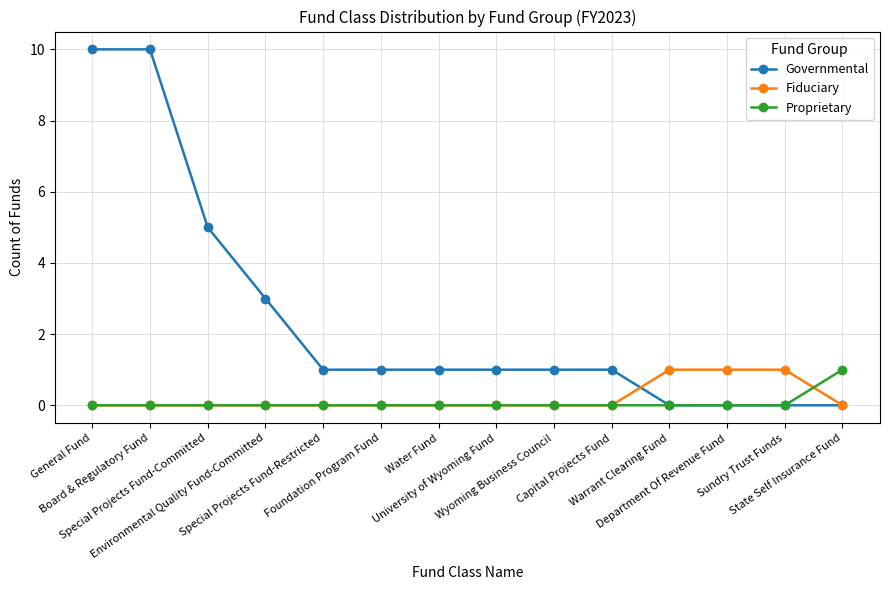

Is the value of Fiduciary at Water Fund greater than the value of Governmental at Board & Regulatory Fund?

No